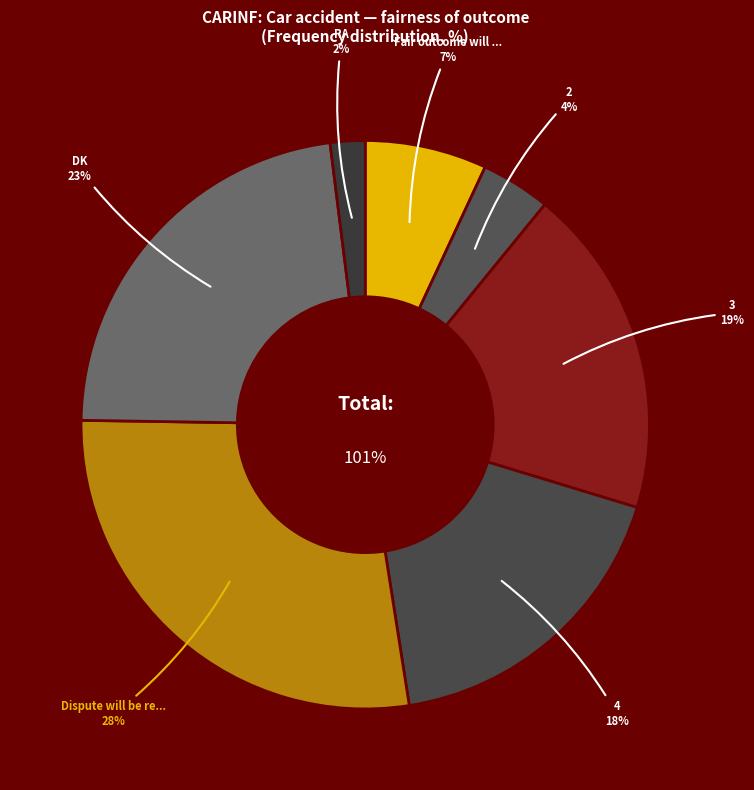

How many segments does this pie chart have?

7